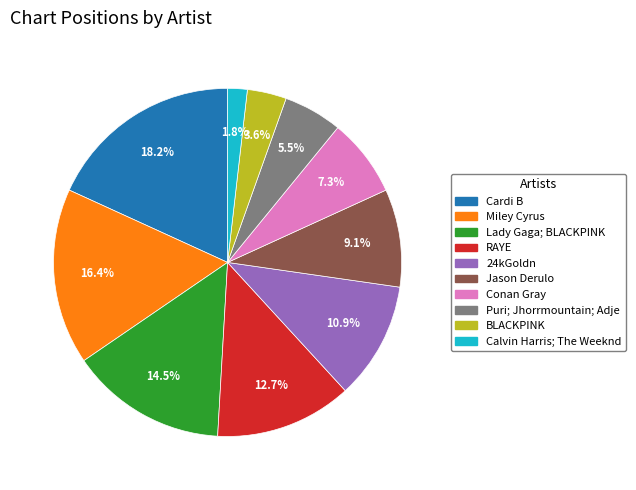

Does any single category account for the majority?

No